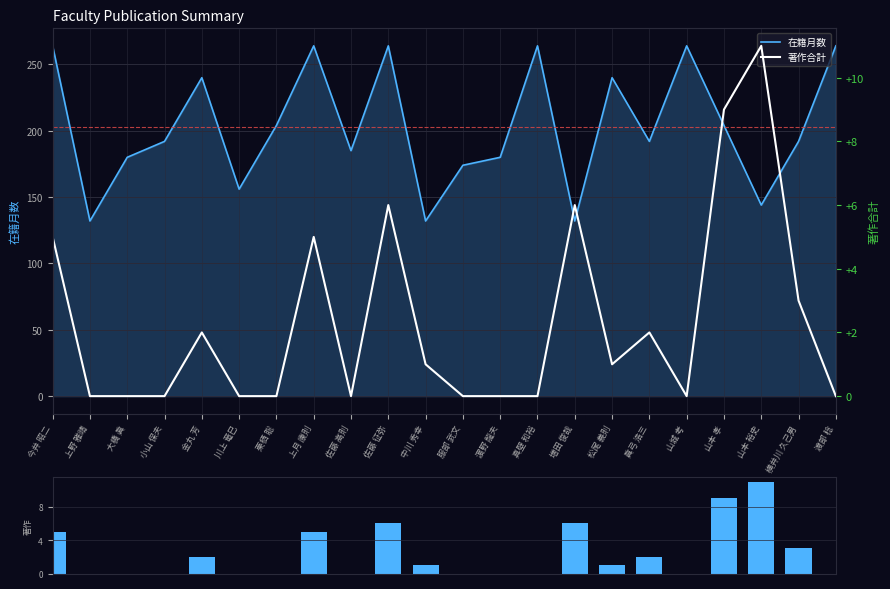

Between 金丸 芳 and 川上 竜巳, which series saw the biggest shift?

在籍月数